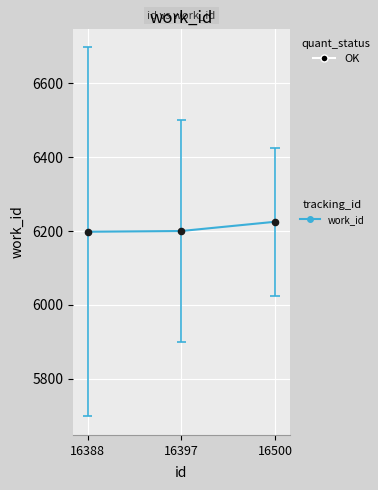

What is the change in value from 16388 to 16500?

+27